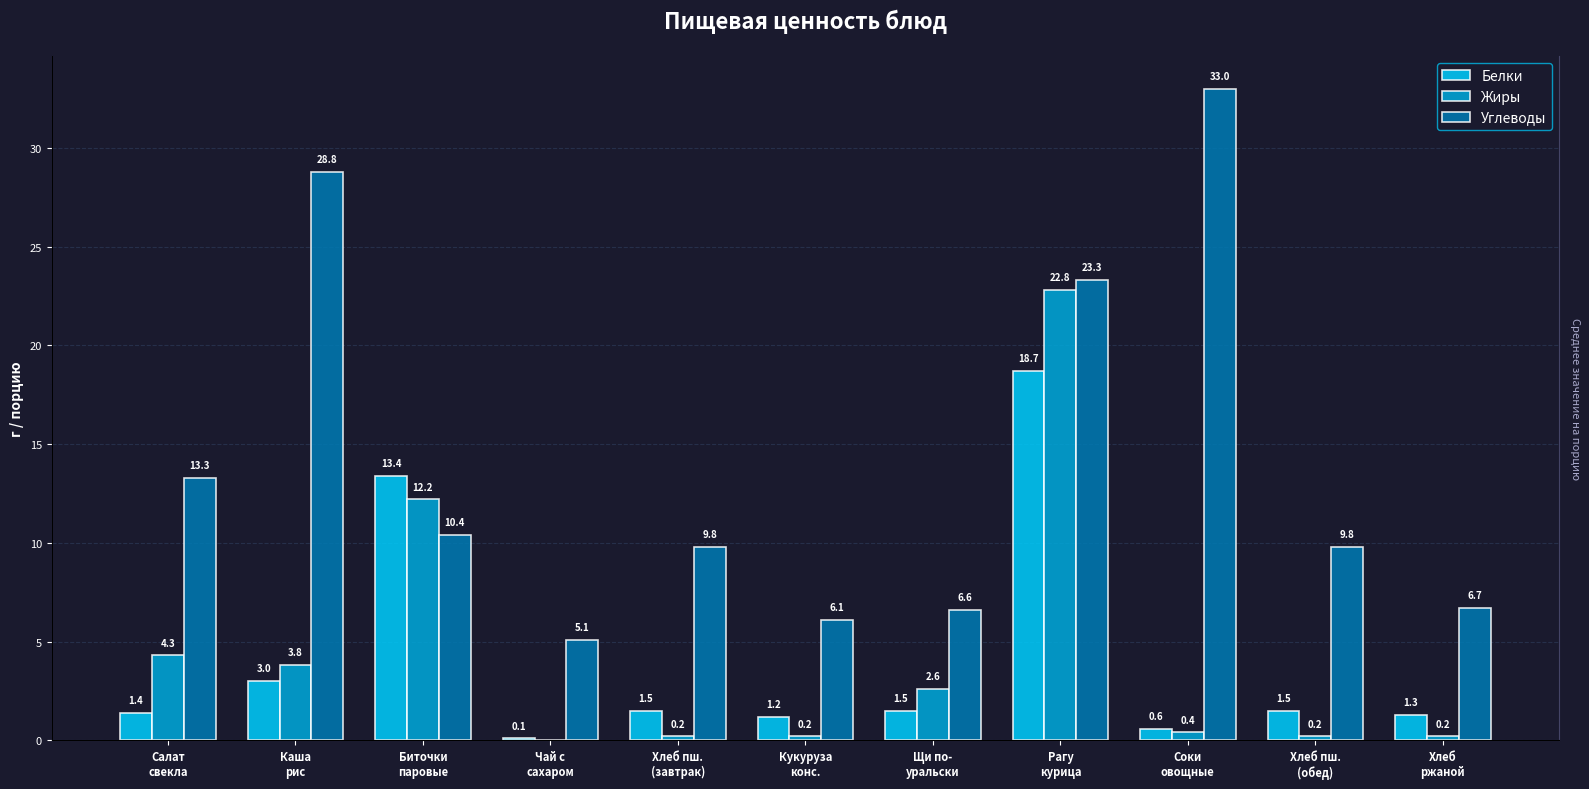

What is the value of the Углеводы bar at the 2nd from the left?

28.8